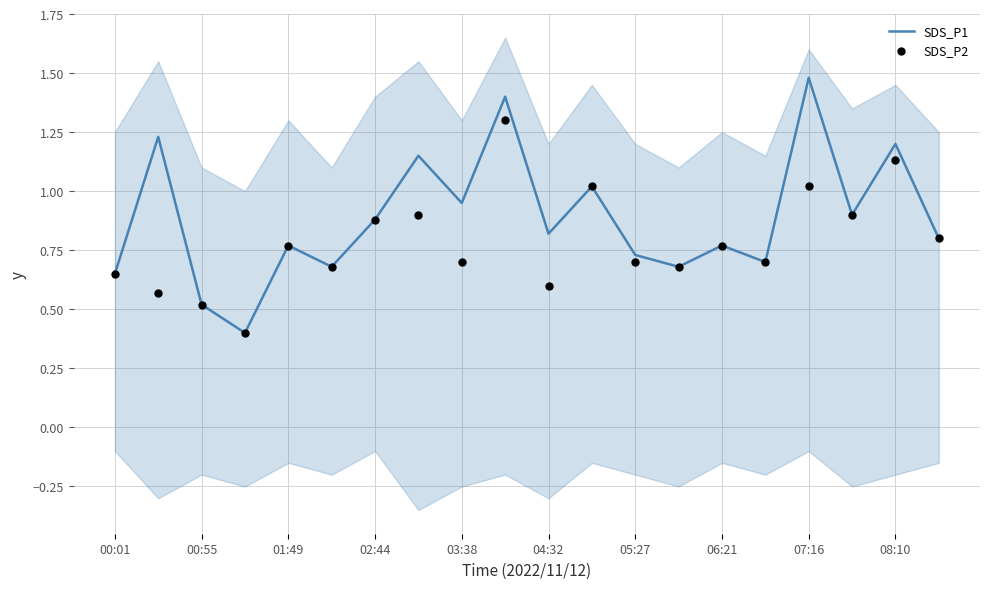

What is the lowest value of the SDS_P1 series?

0.4